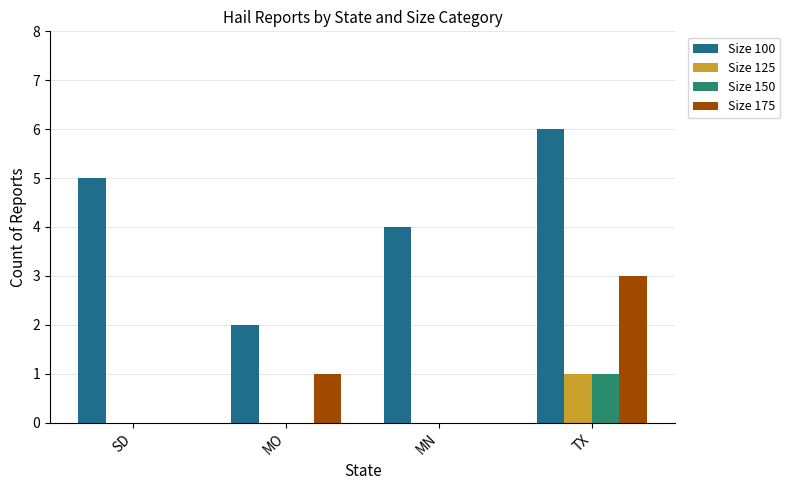

What is the sum of all Size 125 values?

1